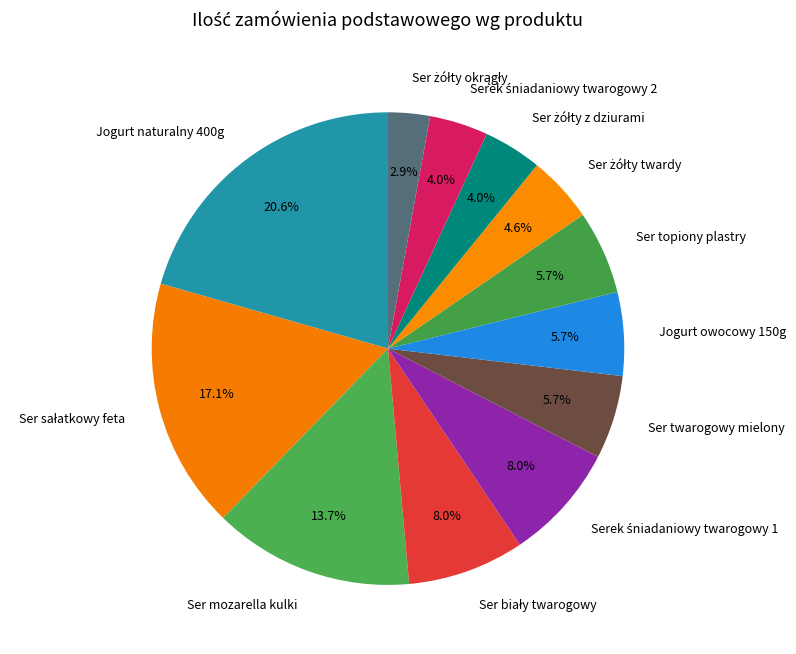

Which category has the biggest portion of the pie?

Jogurt naturalny 400g